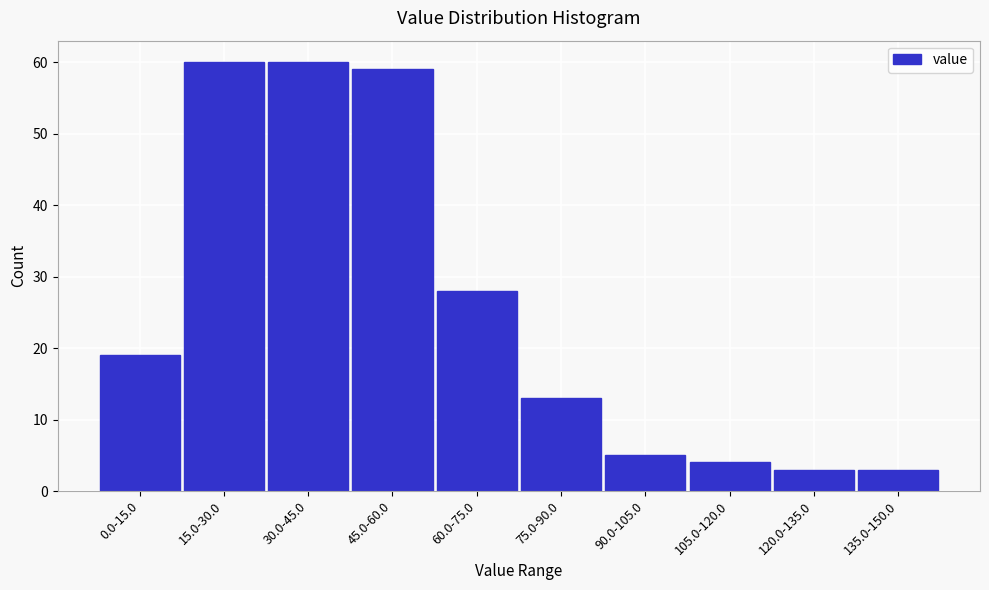

Reading right to left, transcribe all the data shown in this chart.

3	3	4	5	13	28	59	60	60	19